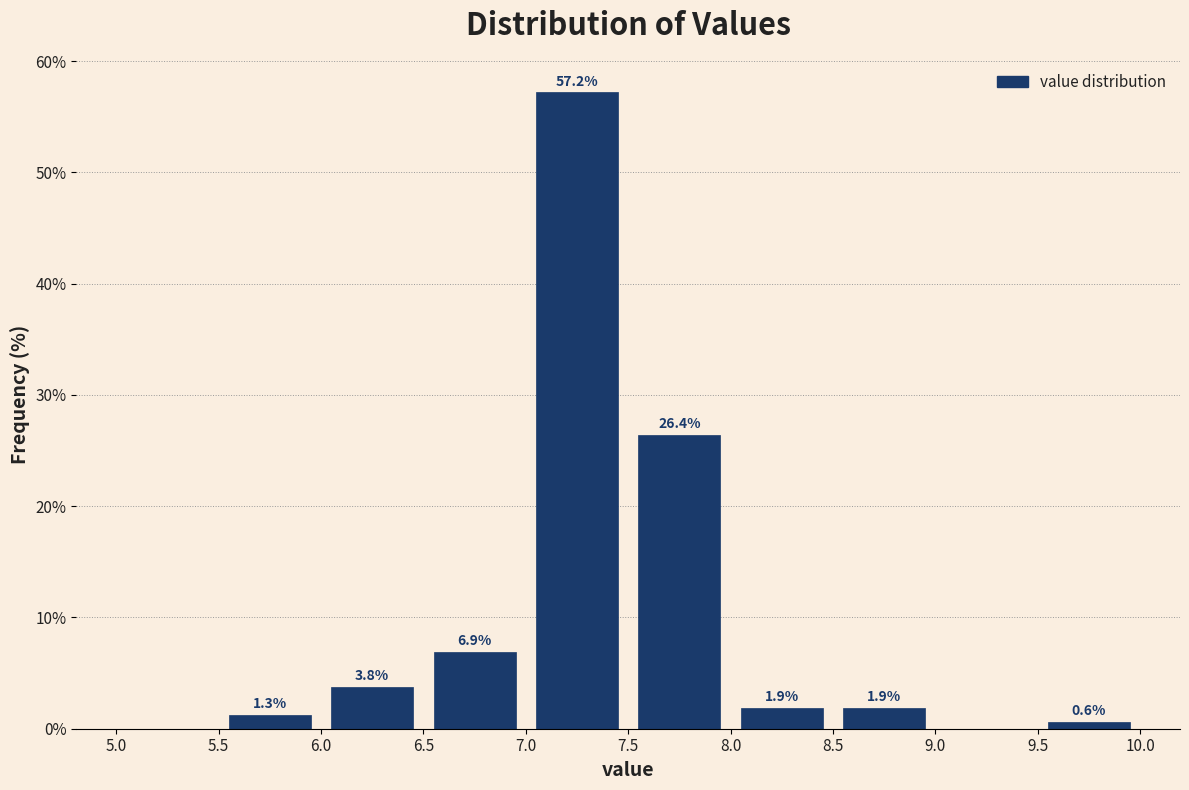

Over which range of the x-axis is the bar tallest?

7.0 to 7.5